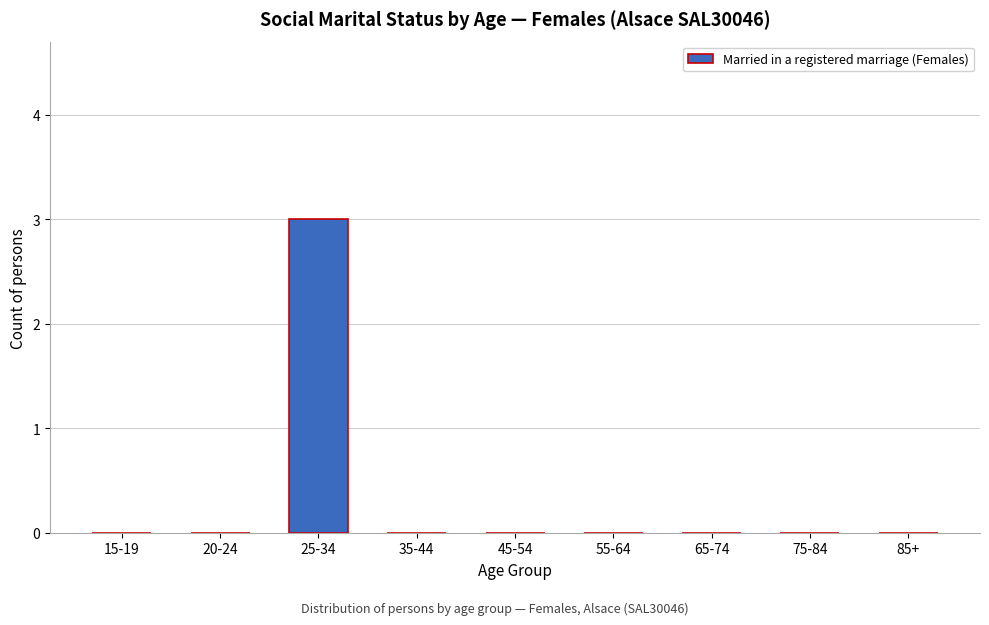

Reading right to left, list all the values displayed in this chart.

85+=0	75-84=0	65-74=0	55-64=0	45-54=0	35-44=0	25-34=3	20-24=0	15-19=0